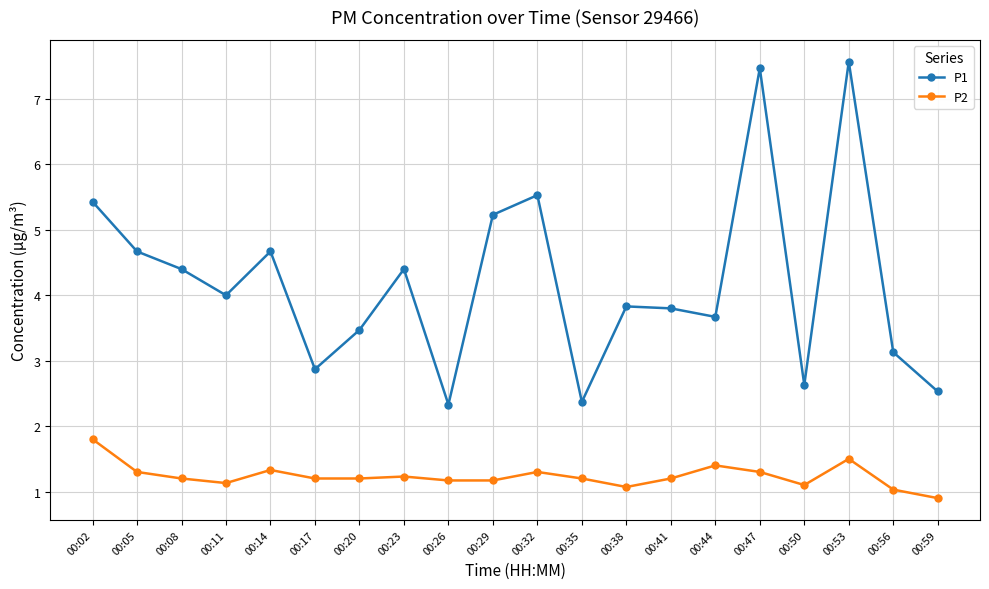

Rank the series by their maximum value, from highest to lowest.

P1, P2